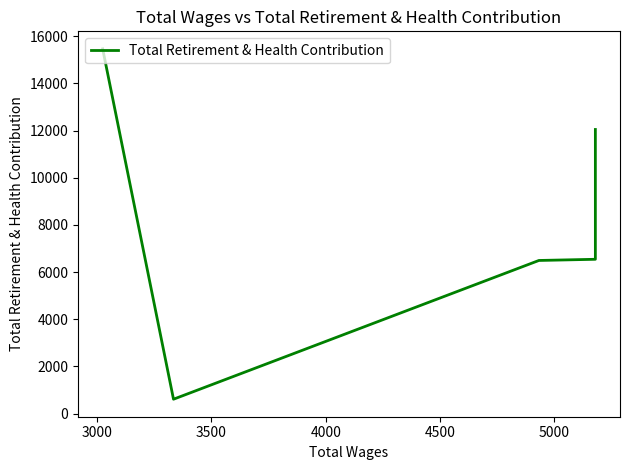

What is the difference between the maximum and minimum values?

14846